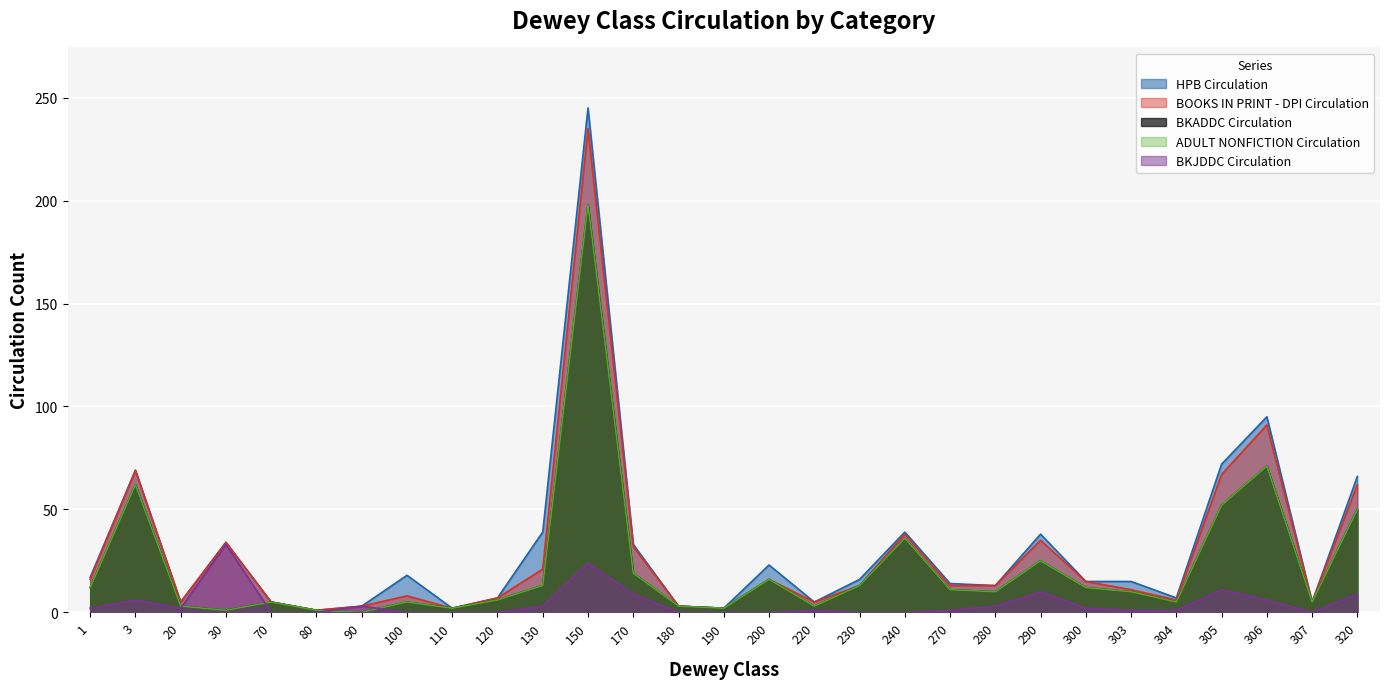

What is the value of the BKADDC Circulation point at the 12th from the left?

198